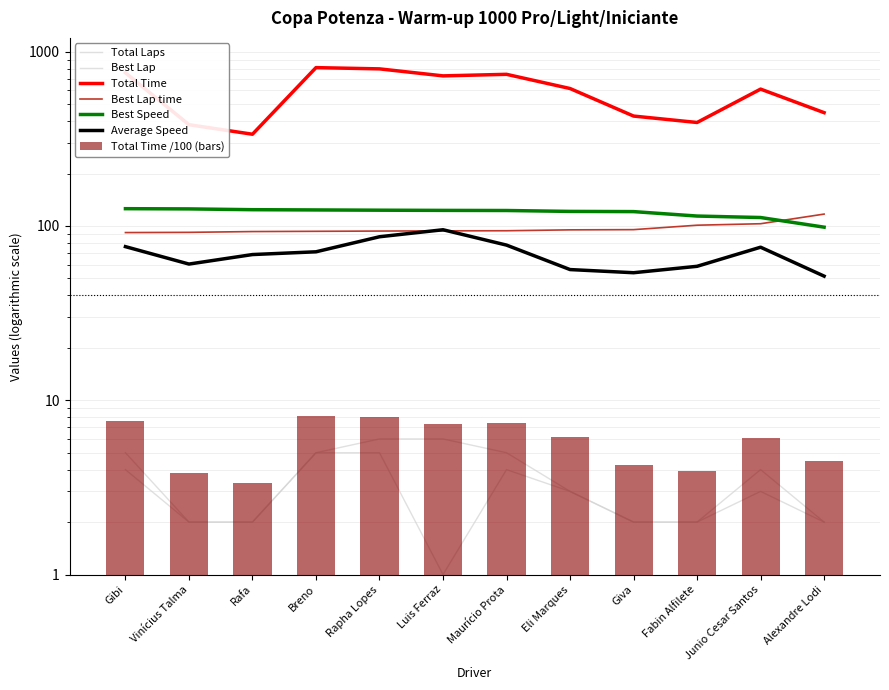

At which label is Total Time closest to 573?

Junio Cesar Santos